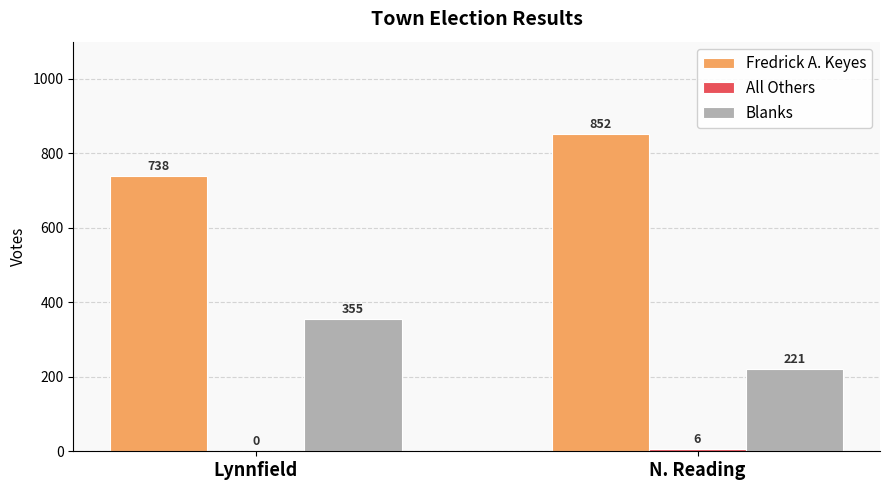

Is the value of Blanks at N. Reading greater than the value of Fredrick A. Keyes at Lynnfield?

No